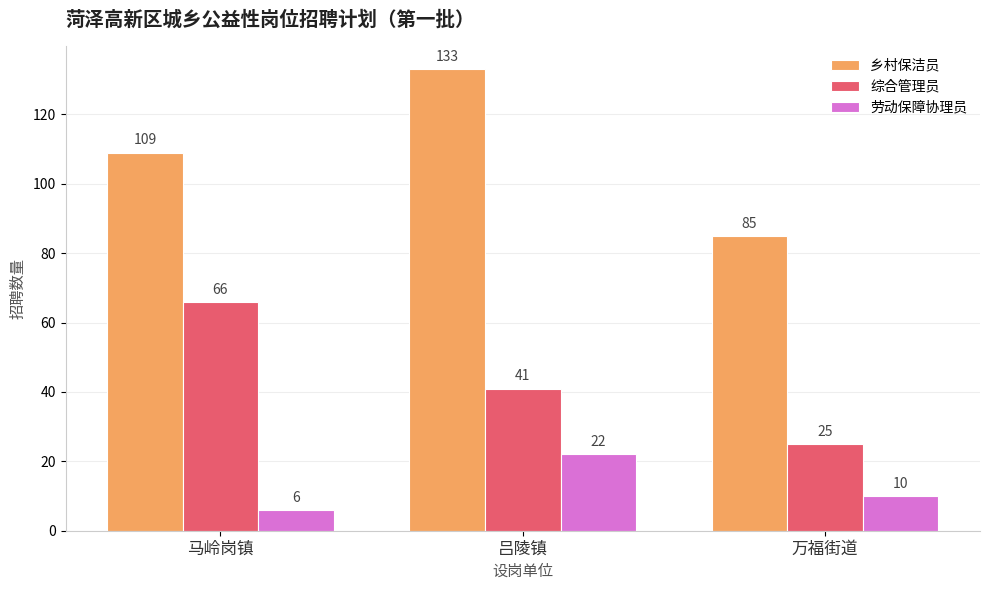

What is the sum of the 乡村保洁员 values at 万福街道 and 马岭岗镇?

194